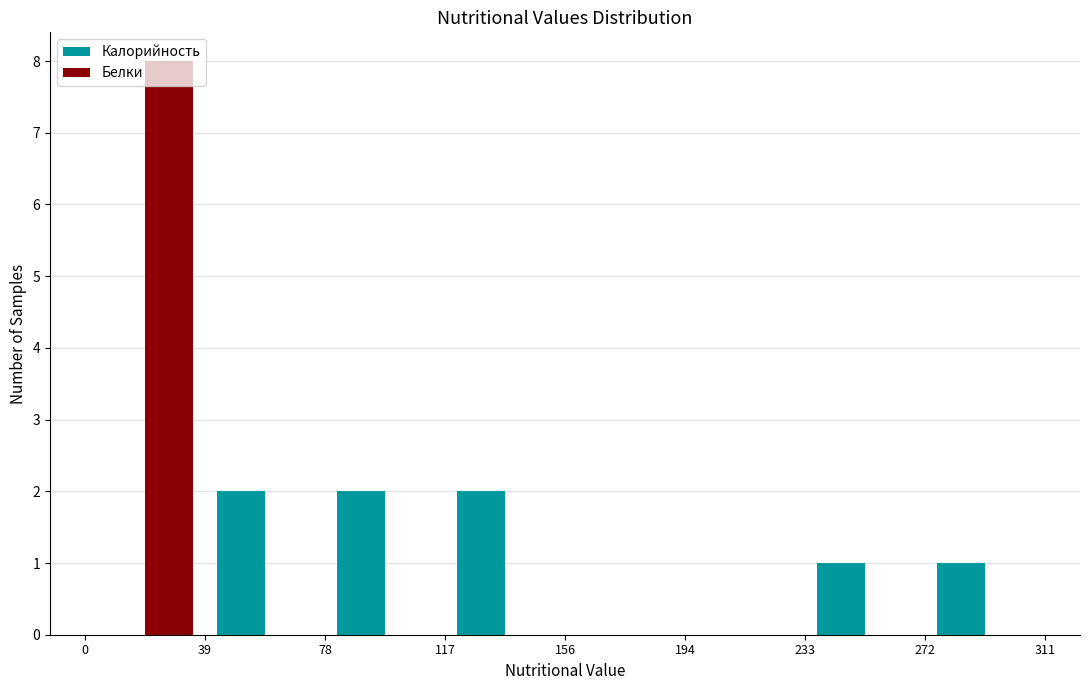

Reading left to right, transcribe this chart: for each range on the x-axis, give the height of each series' bar. The values are not printed on the chart, so give them approximately, as read against the axis.

0 to 39: Калорийность=0	Белки=8
39 to 78: Калорийность=2	Белки=0
78 to 117: Калорийность=2	Белки=0
117 to 156: Калорийность=2	Белки=0
156 to 194: Калорийность=0	Белки=0
194 to 233: Калорийность=0	Белки=0
233 to 272: Калорийность=1	Белки=0
272 to 311: Калорийность=1	Белки=0